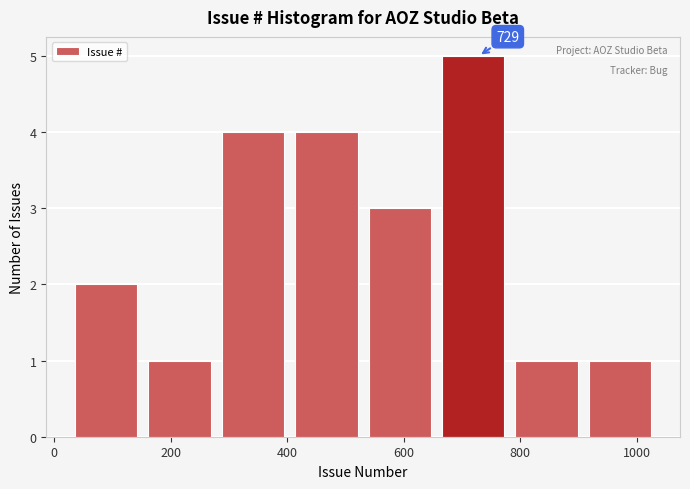

Which range on the x-axis has the tallest bar?

666 to 792